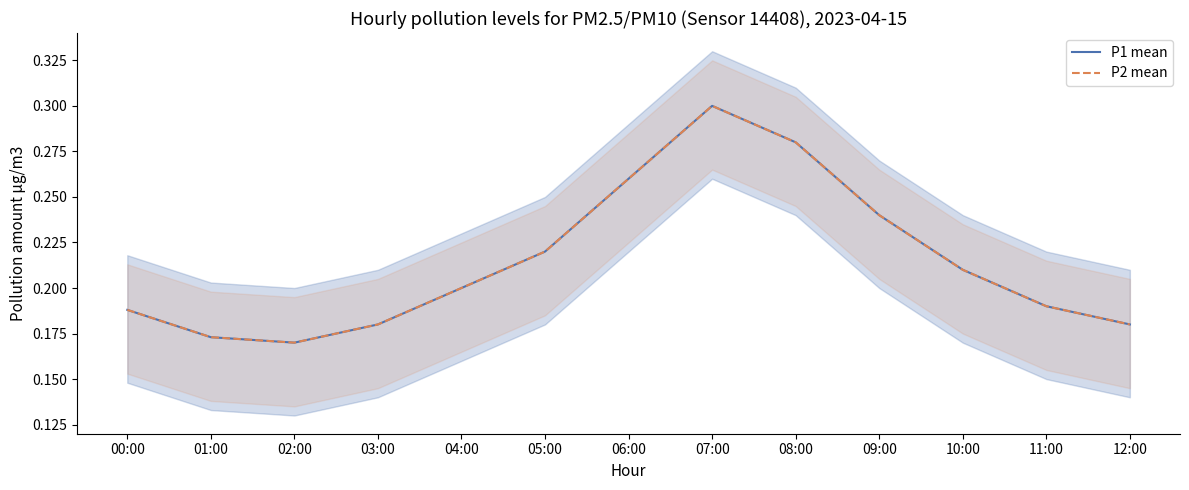

At which category is the sum across all series the highest?

07:00